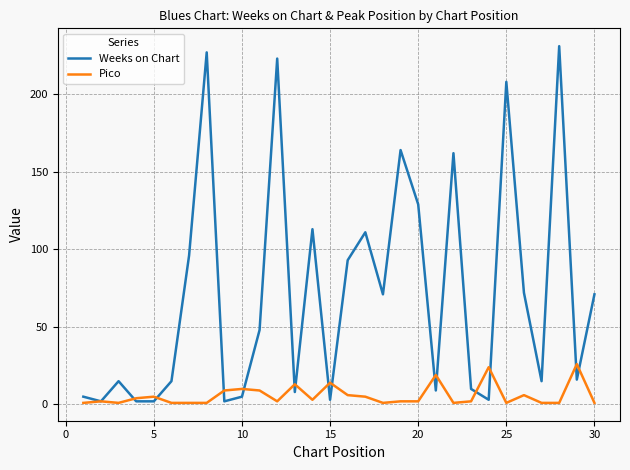

List the series in order of their overall mean, highest first.

Weeks on Chart, Pico